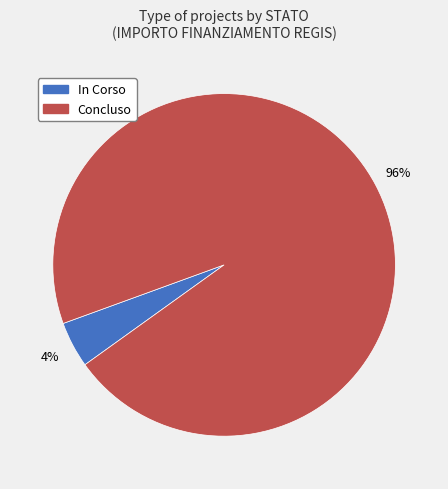

Which slice is the largest?

Concluso